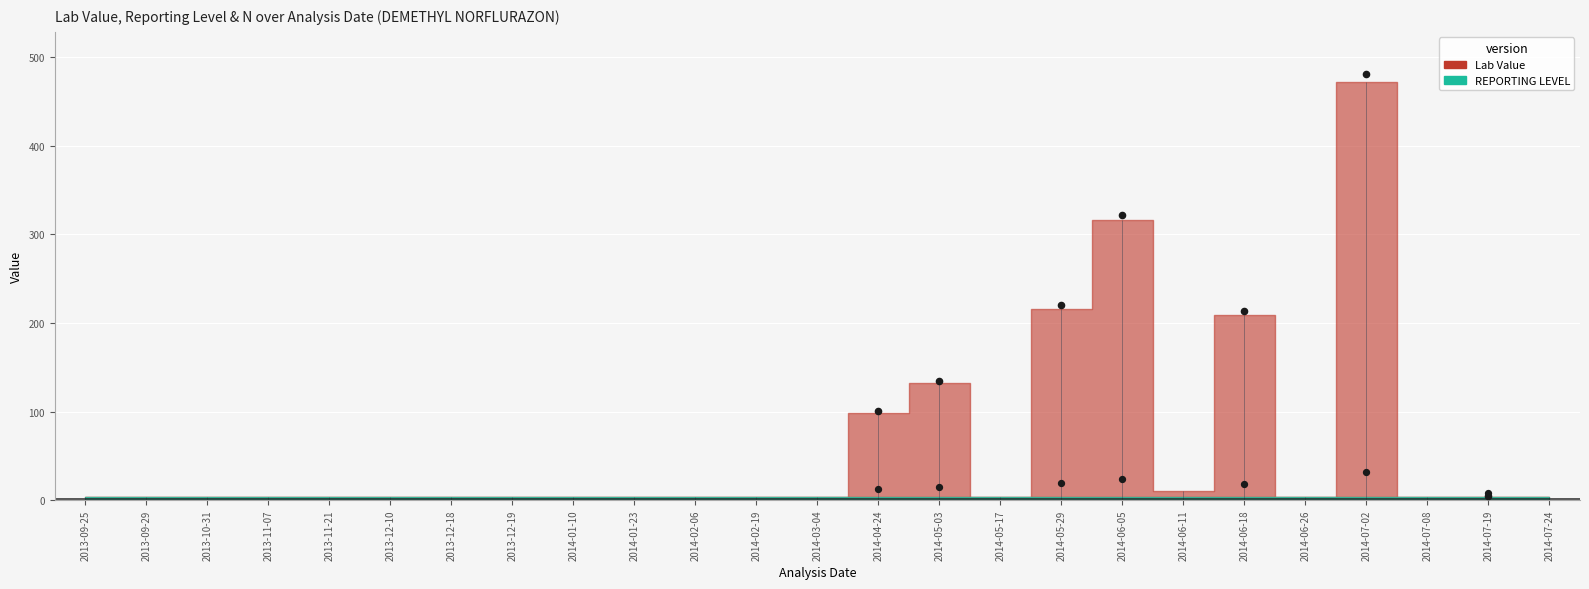

At how many categories does at least one series exceed 119?

5